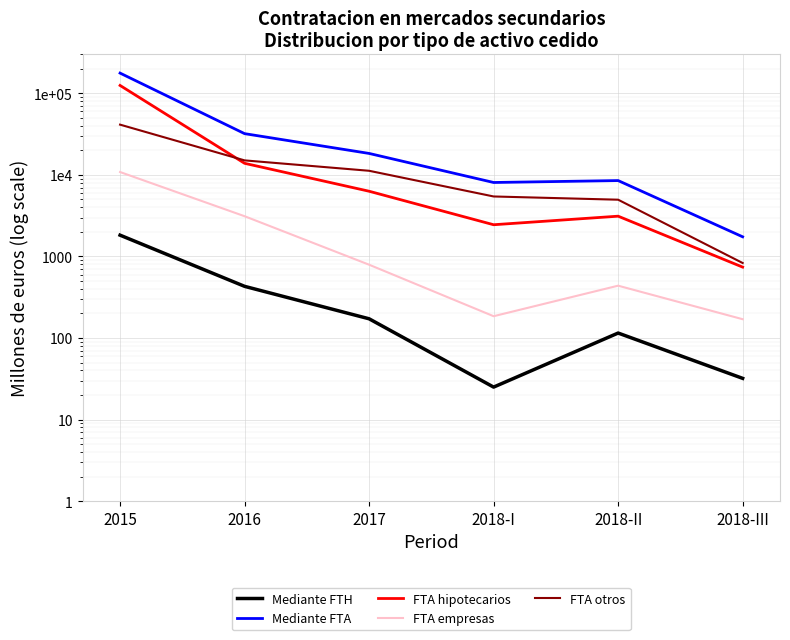

True or false: Mediante FTA and FTA hipotecarios cross at least once.

False